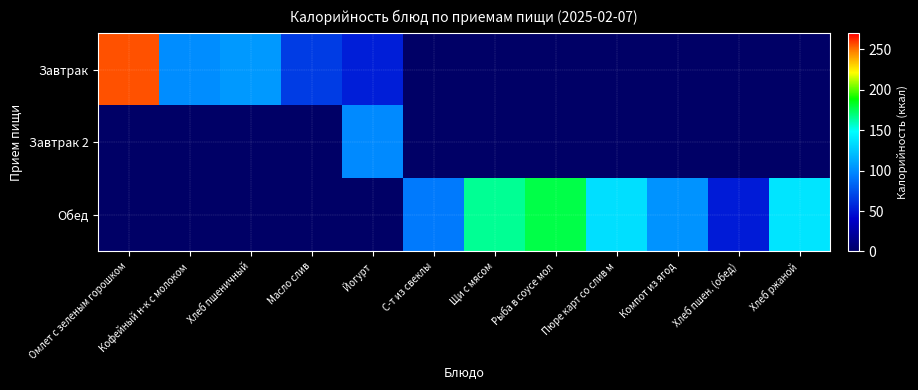

Reading left to right, extract all data points from this chart.

Завтрак: Омлет с зеленым горошком=256.2	Кофейный н-к с молоком=100.6	Хлеб пшеничный=105.6	Масло слив=66.0	Йогурт=53.8	С-т из свеклы=0.0	Щи с мясом=0.0	Рыба в соусе мол=0.0	Пюре карт со слив м=0.0	Компот из ягод=0.0	Хлеб пшен. (обед)=0.0	Хлеб ржаной=0.0
Завтрак 2: Омлет с зеленым горошком=0.0	Кофейный н-к с молоком=0.0	Хлеб пшеничный=0.0	Масло слив=0.0	Йогурт=99.3	С-т из свеклы=0.0	Щи с мясом=0.0	Рыба в соусе мол=0.0	Пюре карт со слив м=0.0	Компот из ягод=0.0	Хлеб пшен. (обед)=0.0	Хлеб ржаной=0.0
Обед: Омлет с зеленым горошком=0.0	Кофейный н-к с молоком=0.0	Хлеб пшеничный=0.0	Масло слив=0.0	Йогурт=0.0	С-т из свеклы=92.8	Щи с мясом=165.5	Рыба в соусе мол=177.3	Пюре карт со слив м=135.0	Компот из ягод=102.9	Хлеб пшен. (обед)=52.7	Хлеб ржаной=138.0